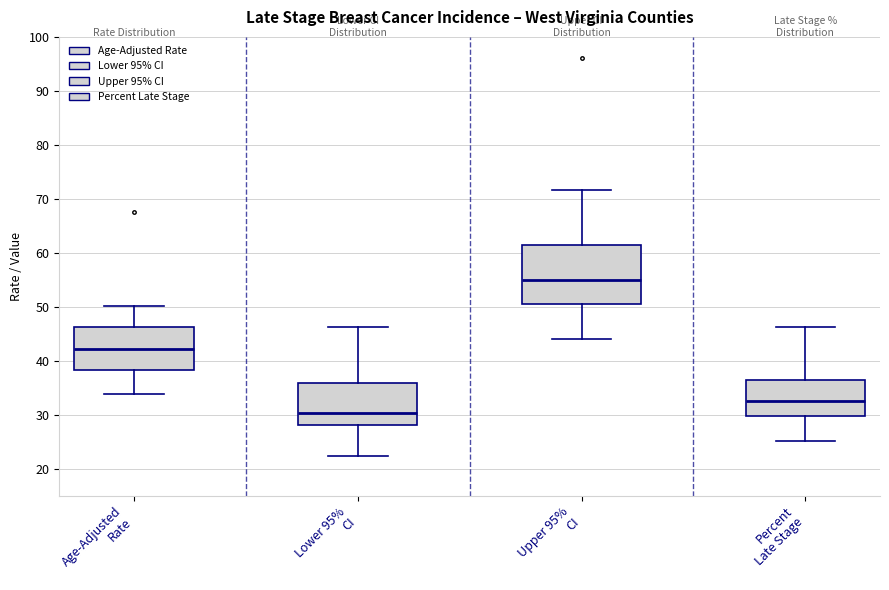

Which box's median line is the highest?

Upper 95% CI